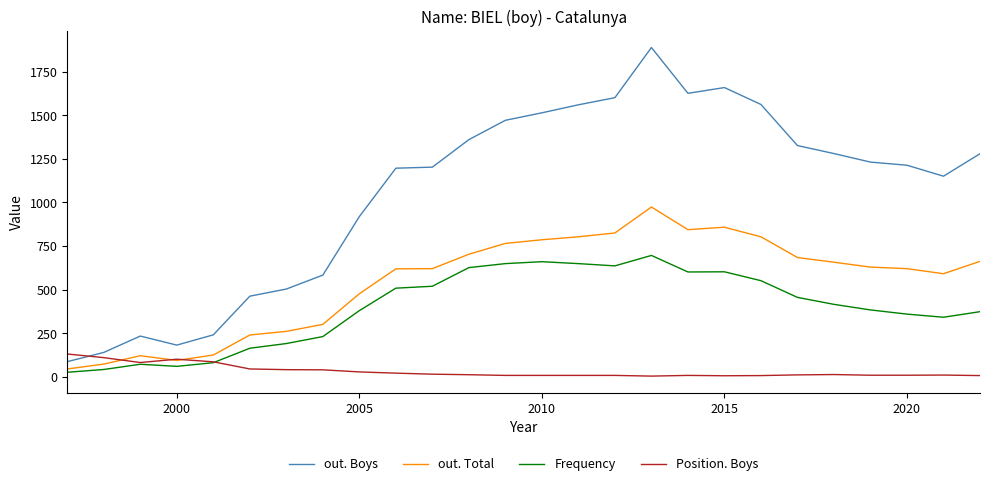

What is the lowest value of the out. Boys series?

86